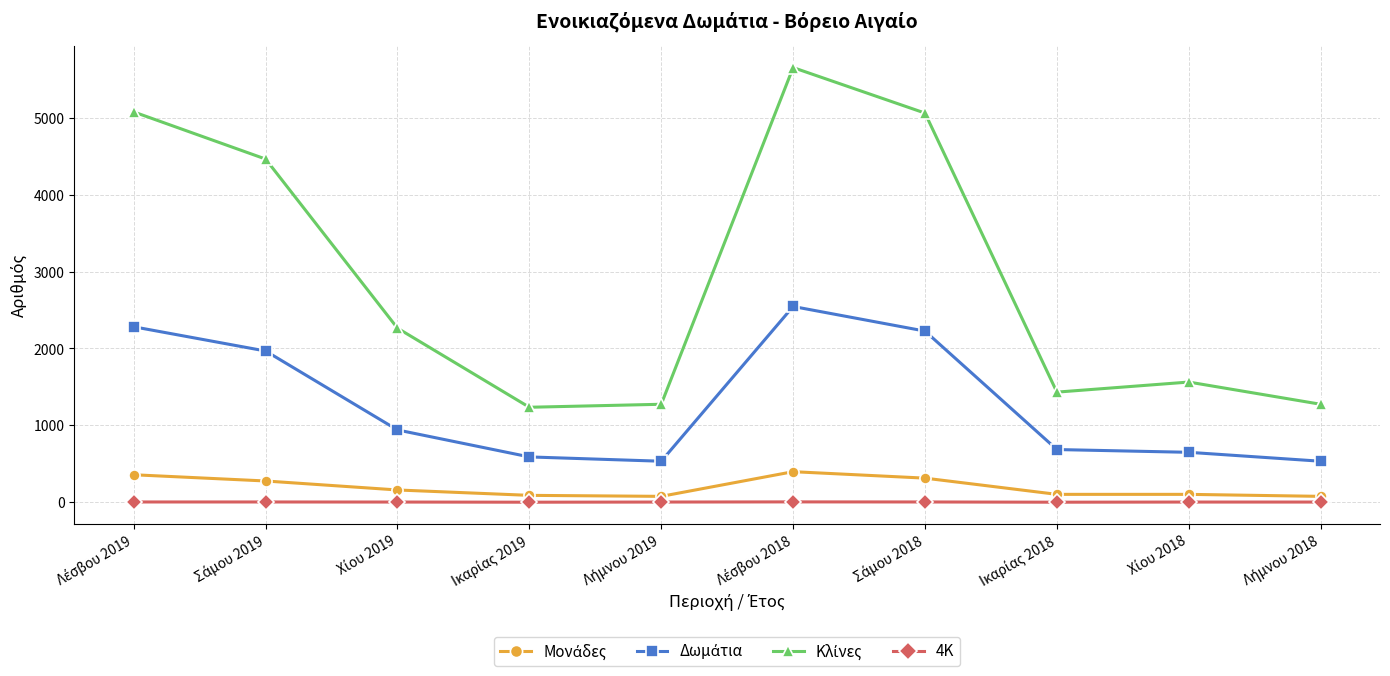

Reading left to right, list all the values displayed in this chart.

Μονάδες: 357	276	159	89	76	397	313	102	102	76
Δωμάτια: 2282	1967	940	589	533	2546	2226	685	649	533
Κλίνες: 5077	4464	2264	1235	1274	5654	5062	1432	1563	1274
4Κ: 3	3	2	0	2	4	3	0	2	2